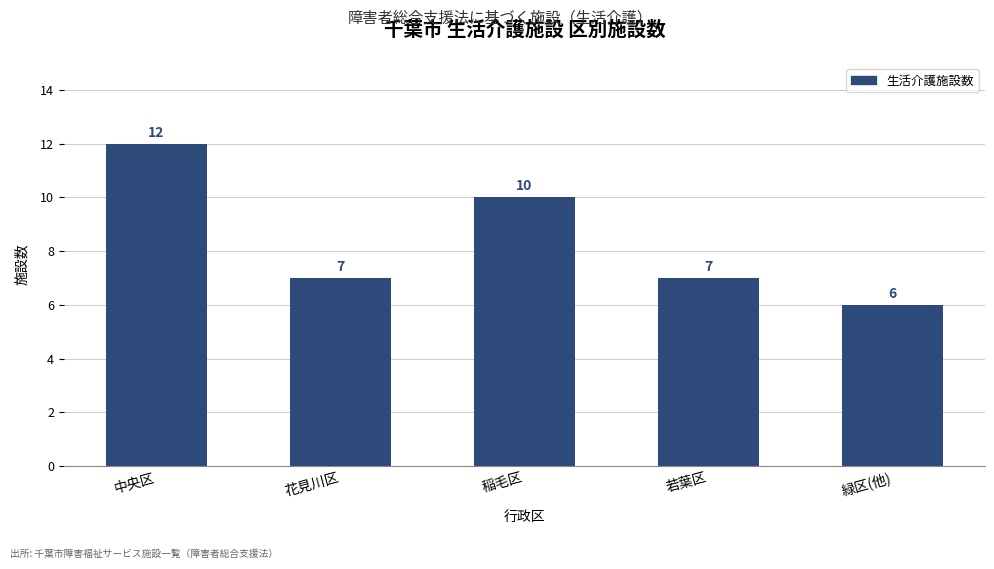

Reading right to left, transcribe all the data shown in this chart.

6	7	10	7	12